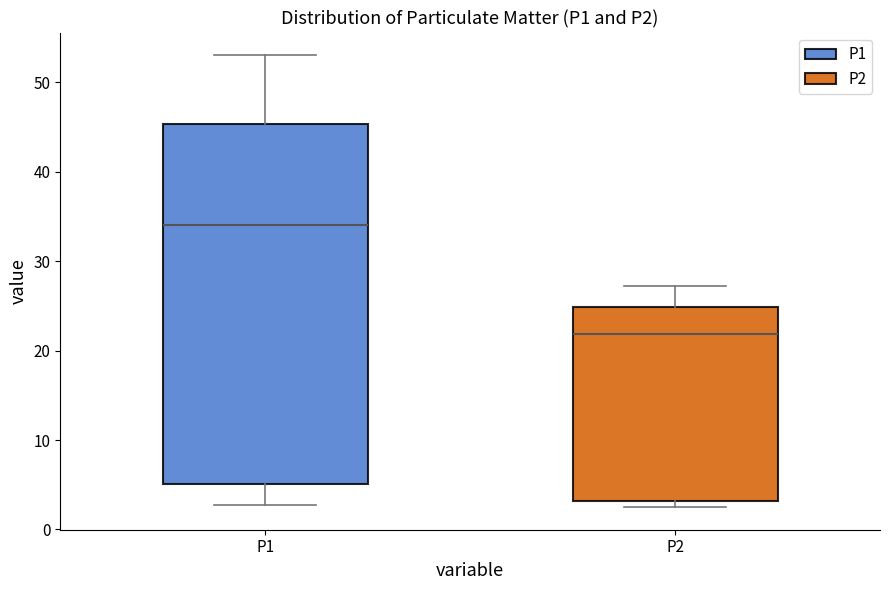

Comparing the boxes themselves (not the whiskers), which one is the tallest?

P1